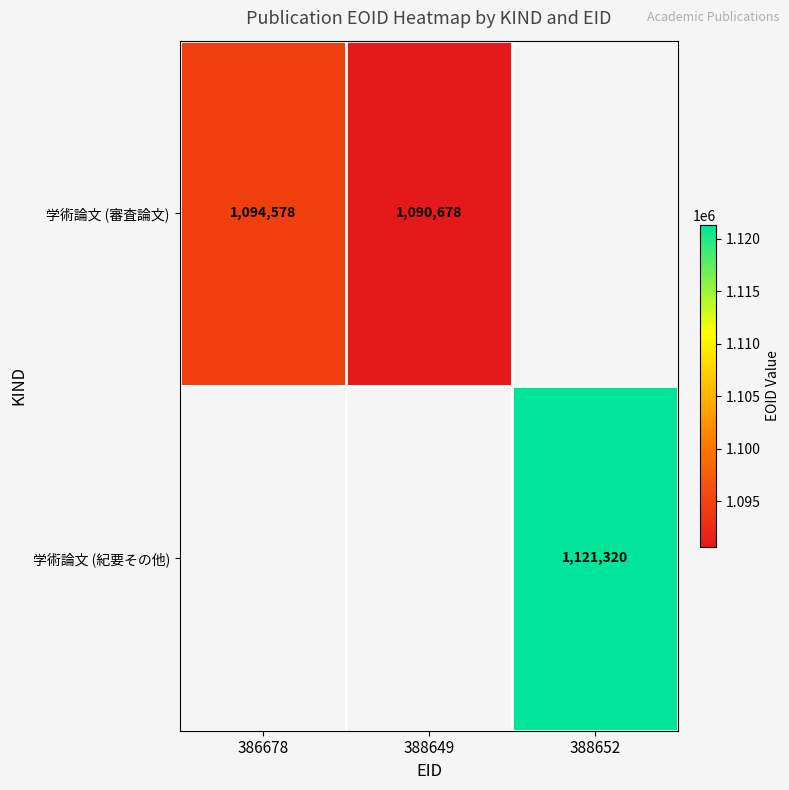

Is the value of 学術論文 (審査論文) at 388649 greater than the value of 学術論文 (紀要その他) at 388652?

No